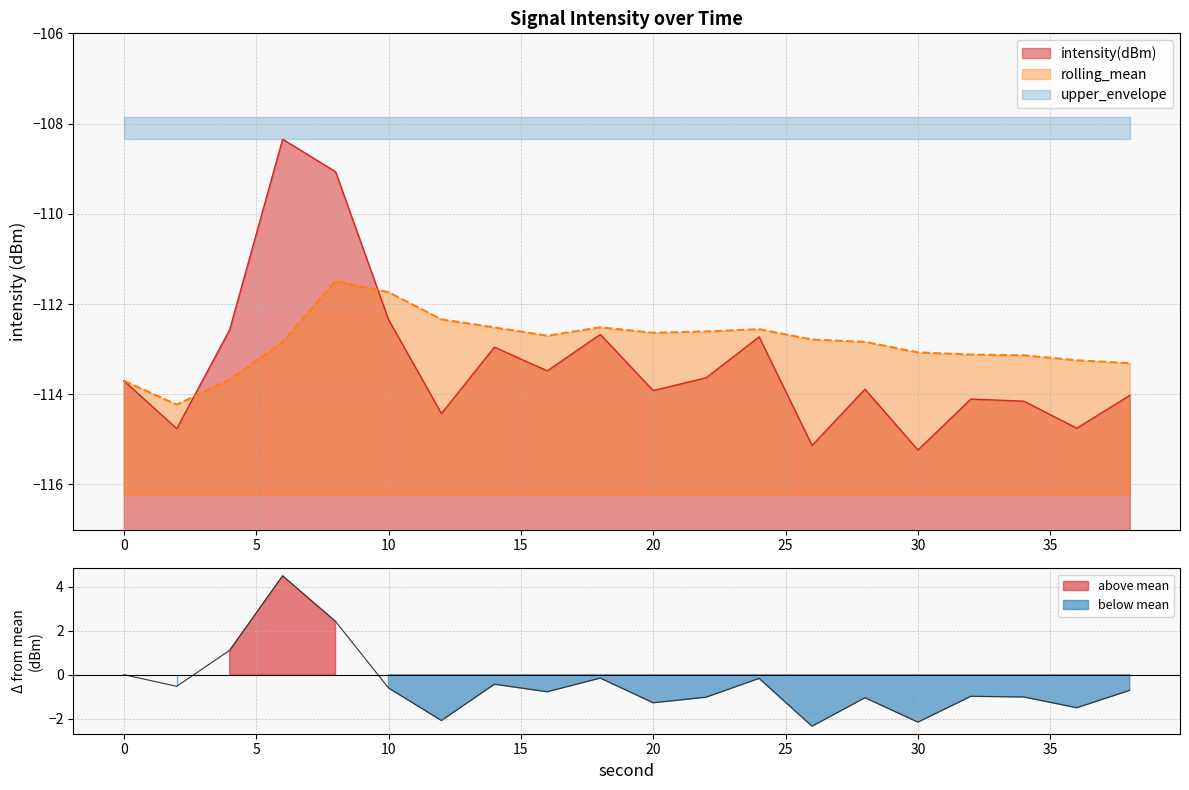

The value of intensity(dBm) at 8 is -172.1. True or false?

False